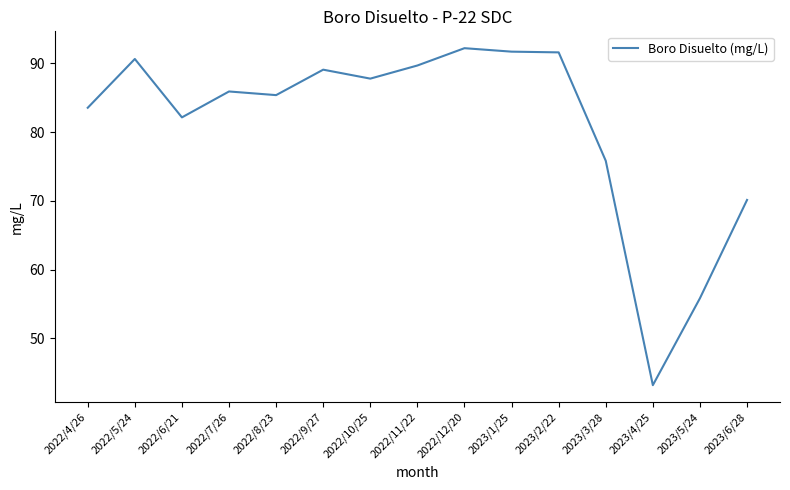

Between 2022/11/22 and 2022/8/23, which is larger?

2022/11/22